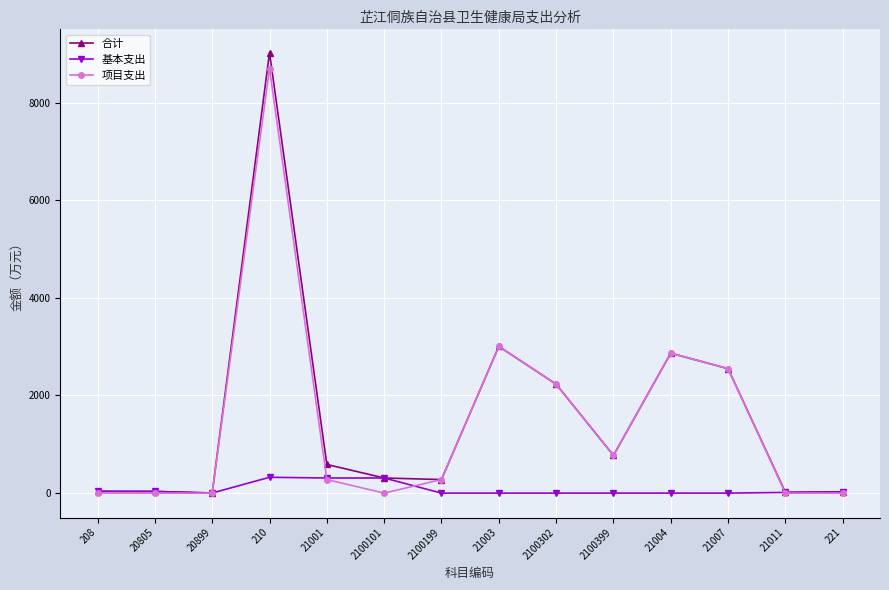

True or false: 项目支出 has more than 0 points higher than both neighbors.

True